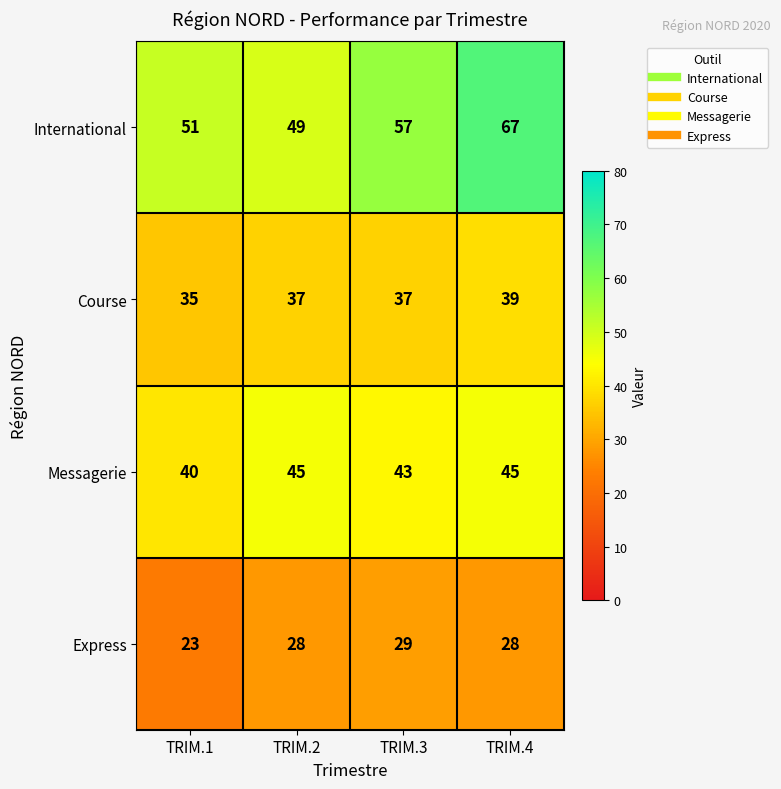

Which category has the highest value in the International series?

TRIM.4